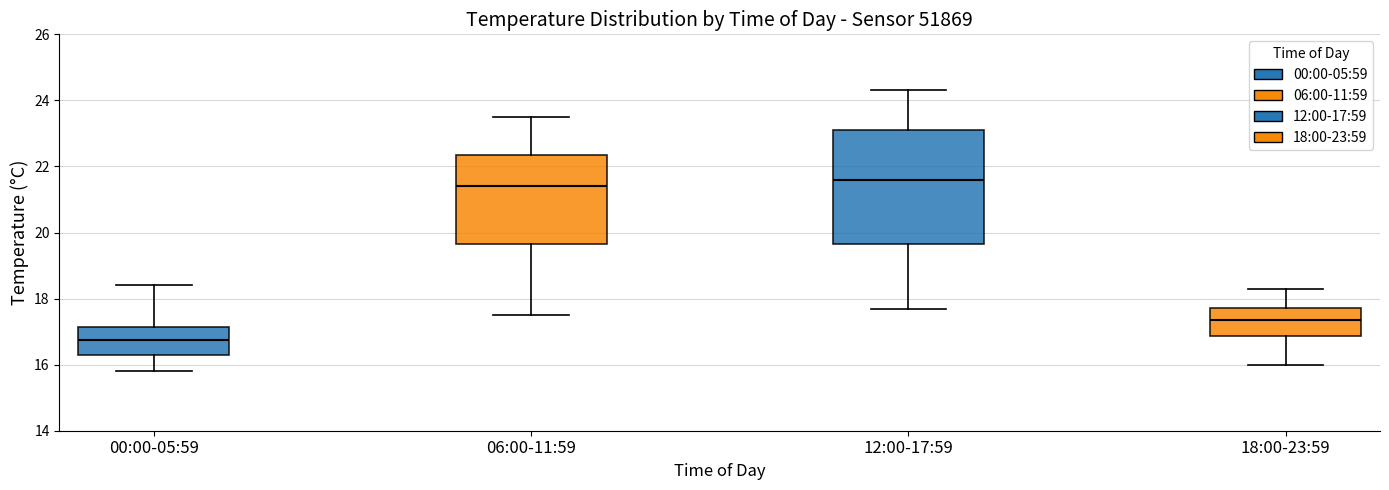

Comparing the boxes themselves (not the whiskers), which one is the tallest?

12:00-17:59